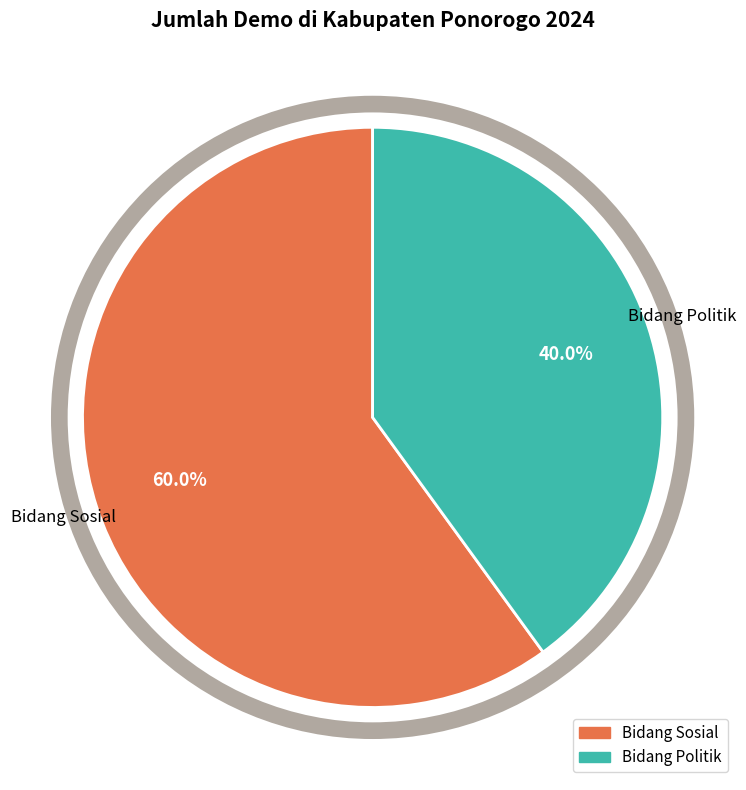

Rank the categories by value from highest to lowest.

Bidang Sosial, Bidang Politik